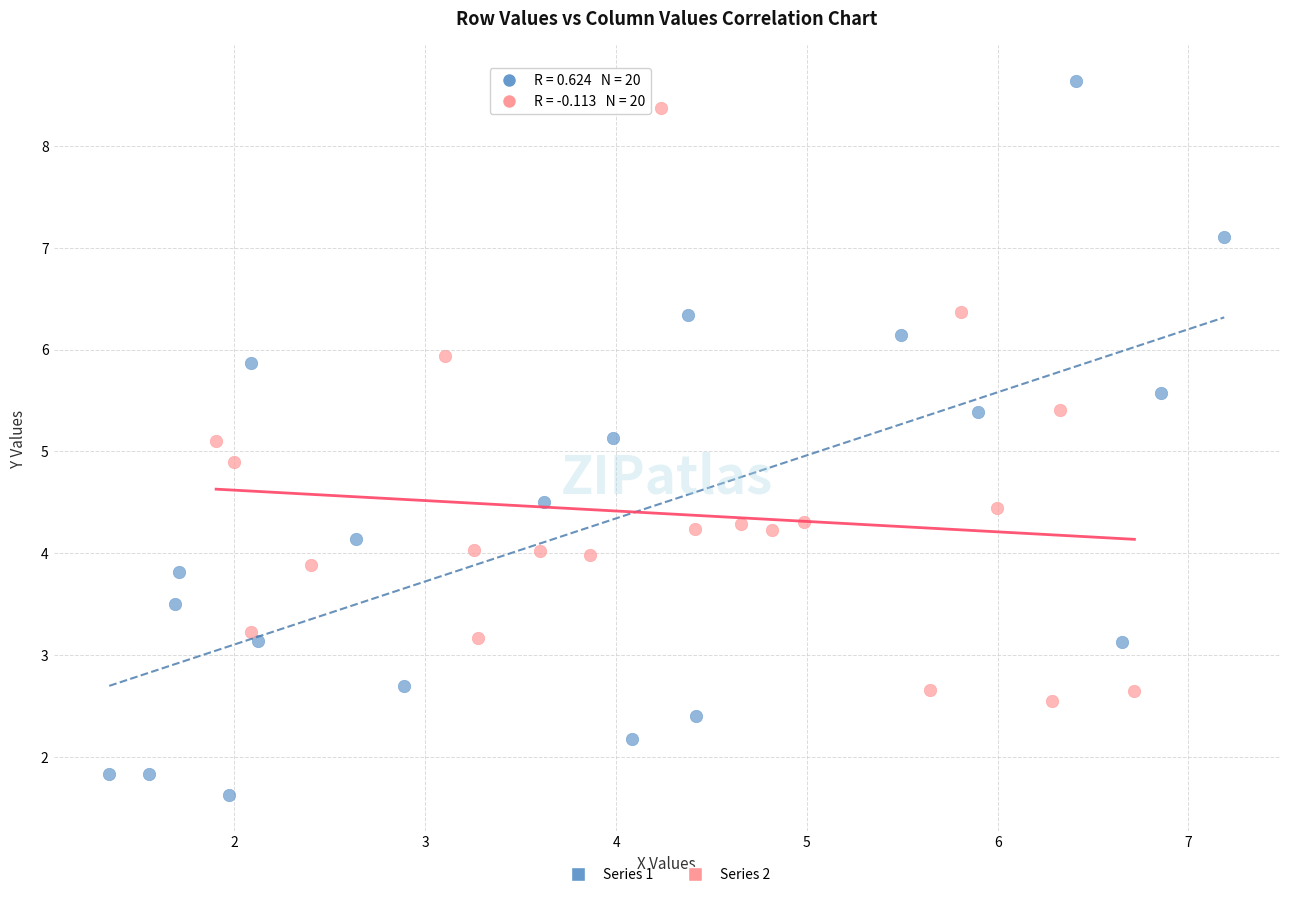

Which series has the widest spread of Y values?

Series 1